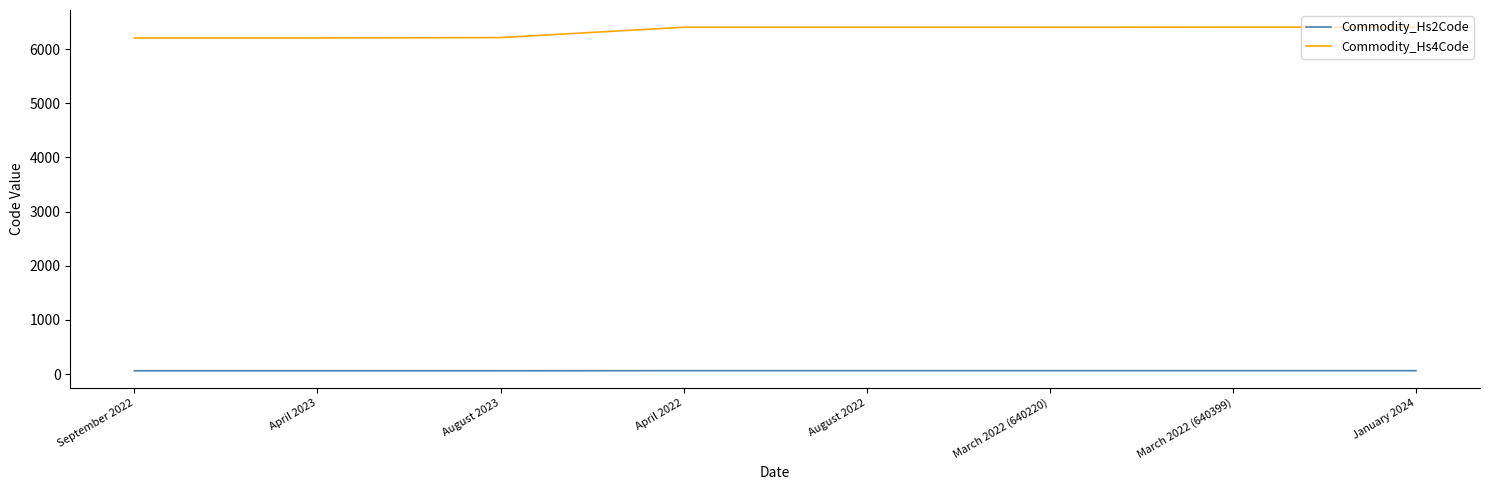

The value of Commodity_Hs4Code at April 2023 is 2220. True or false?

False